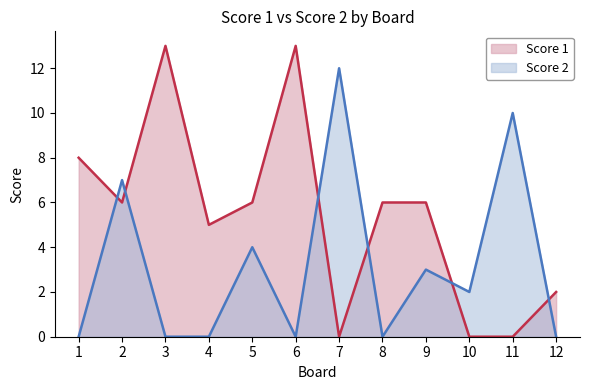

What value does the Score 1 series have at 8, to the nearest 5?

5